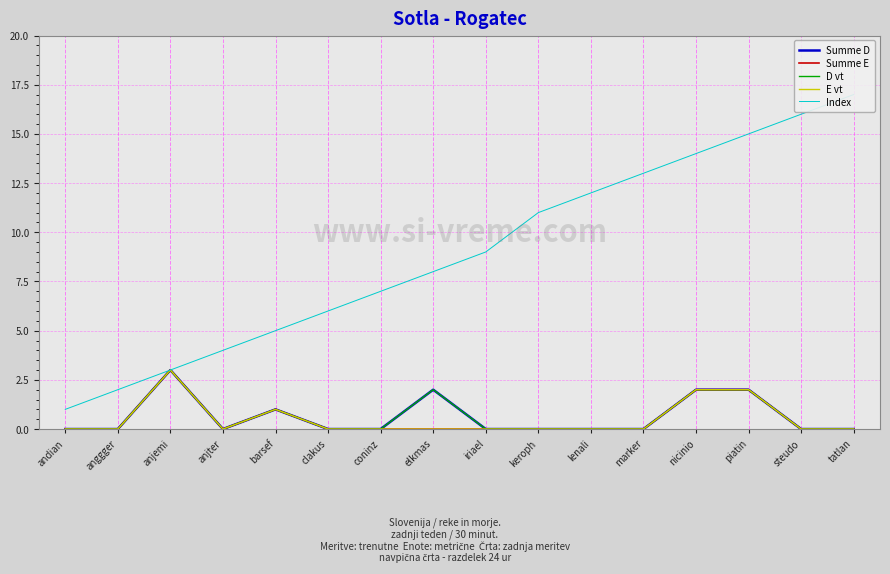

True or false: Index has a value of 0 at anggger.

False